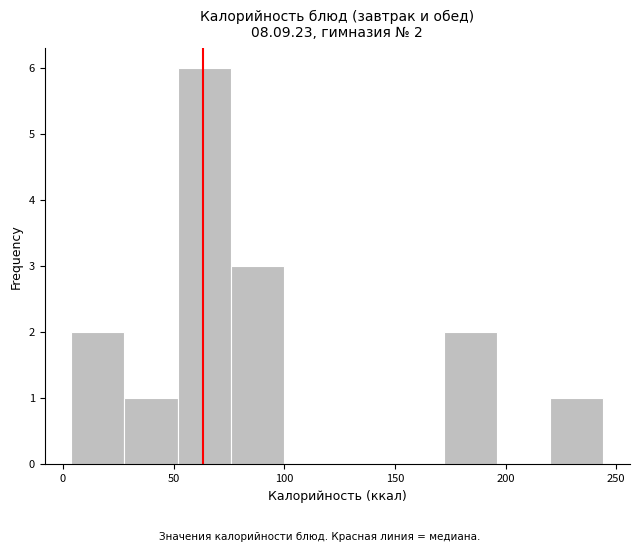

Which range on the x-axis has the tallest bar?

50 to 75